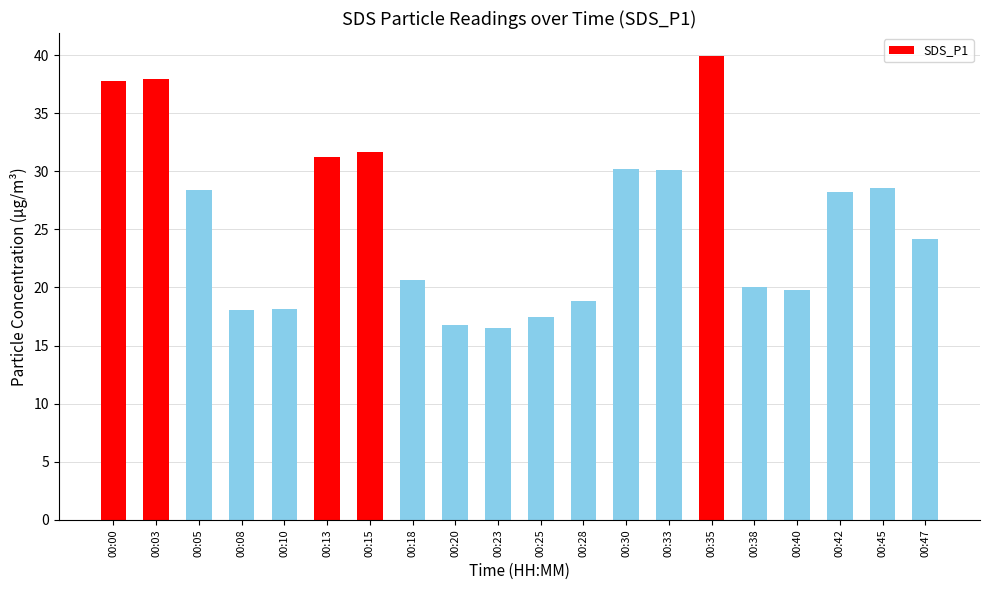

What is the value of the 3rd bar from the left?

28.4